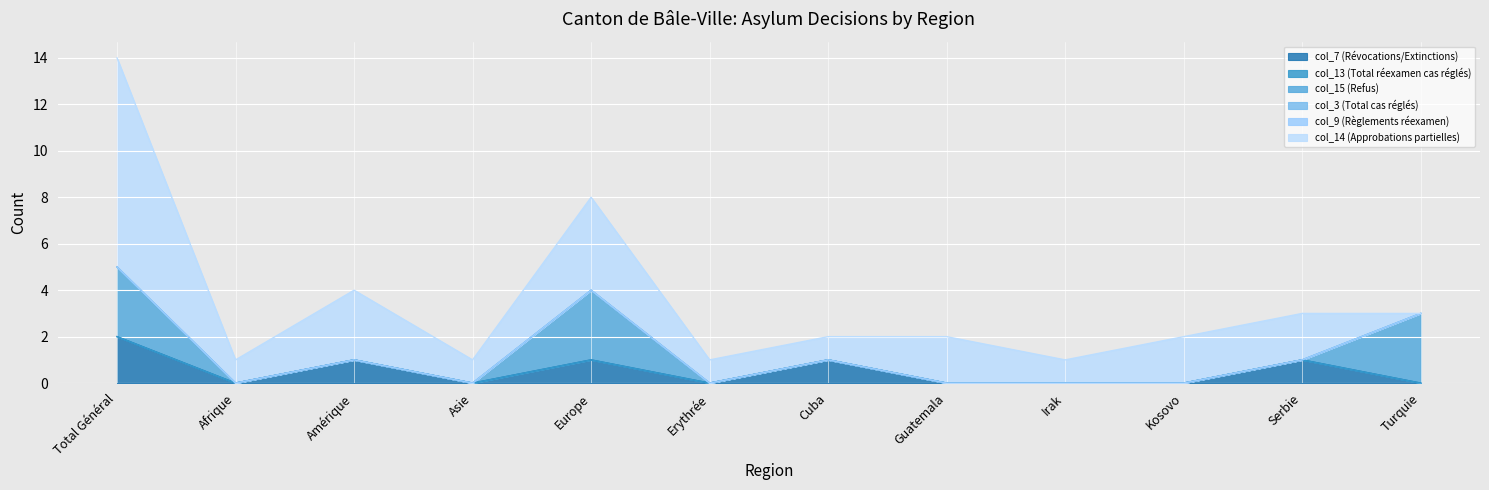

What value does the col_14 (Approbations partielles) series have at Irak?

1